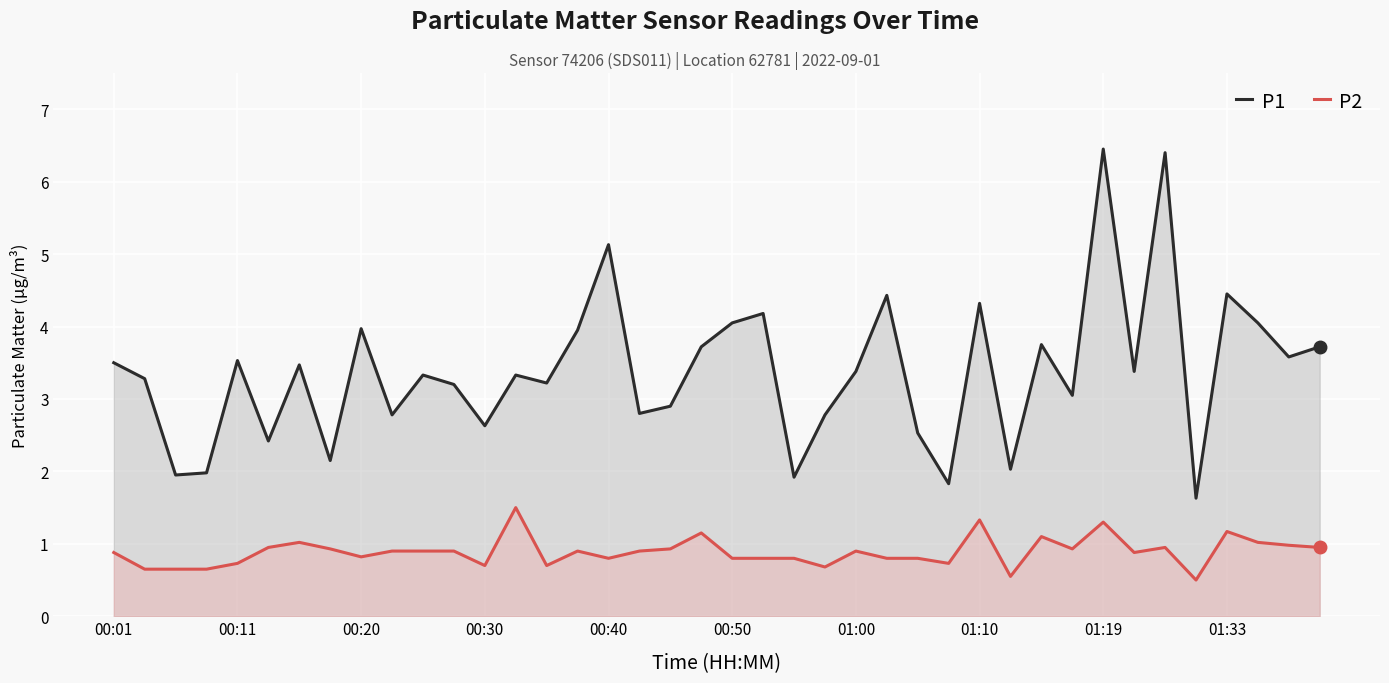

What is the lowest value of the P1 series?

1.6